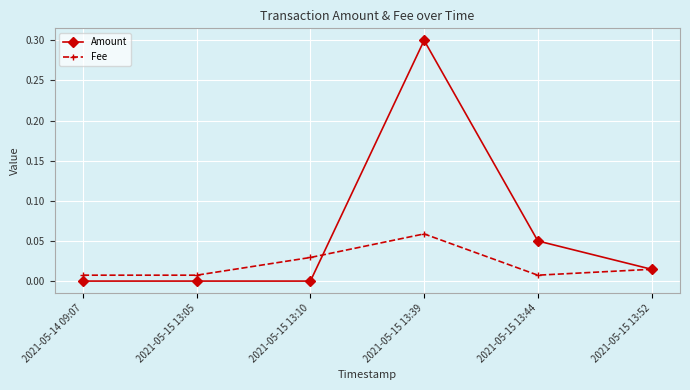

What is the label of the 1st point from the right?

2021-05-15 13:52